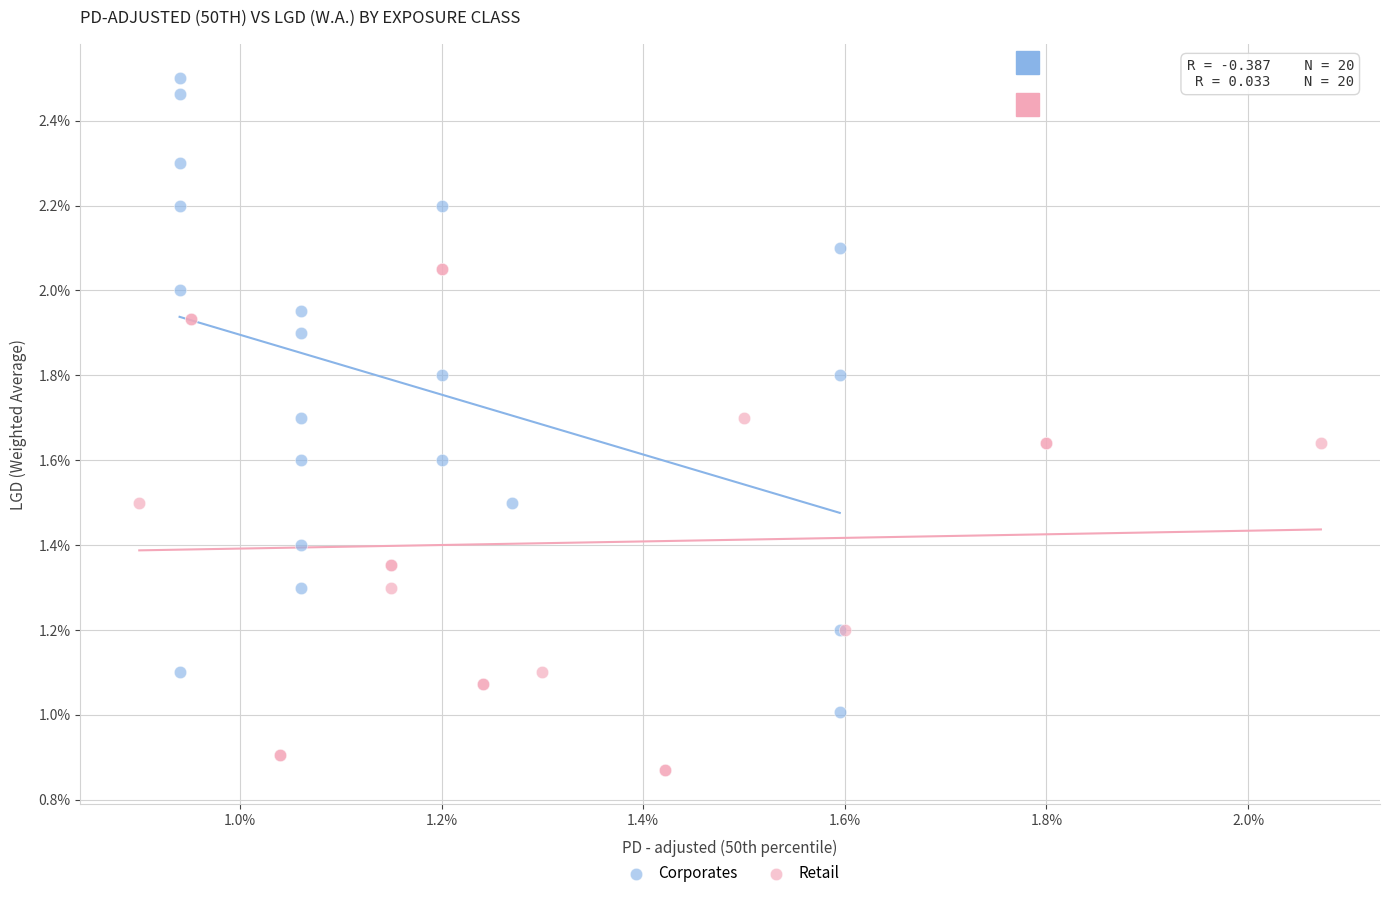

What are all the series names shown in the legend?

Corporates, Retail